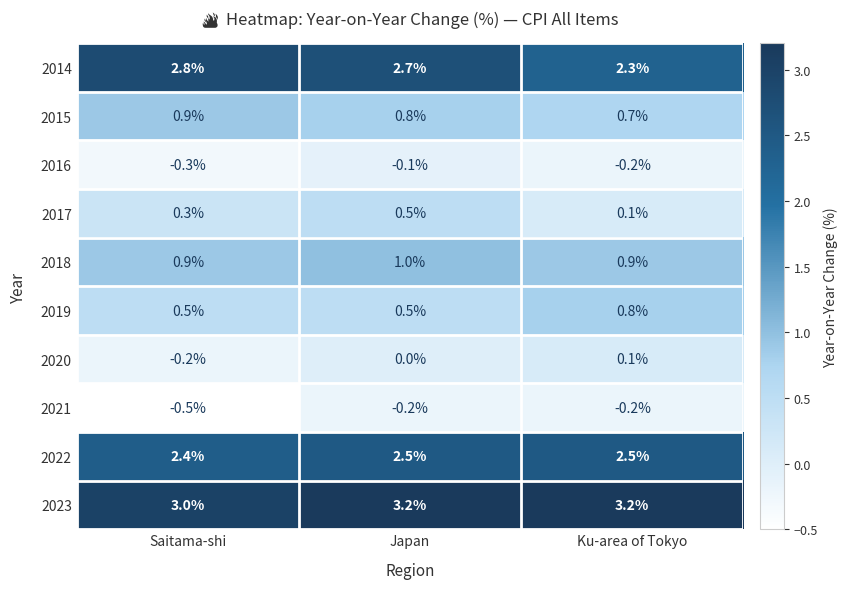

Reading left to right, transcribe all the data shown in this chart.

2014: Saitama-shi=2.8	Japan=2.7	Ku-area of Tokyo=2.3
2015: Saitama-shi=0.9	Japan=0.8	Ku-area of Tokyo=0.7
2016: Saitama-shi=-0.3	Japan=-0.1	Ku-area of Tokyo=-0.2
2017: Saitama-shi=0.3	Japan=0.5	Ku-area of Tokyo=0.1
2018: Saitama-shi=0.9	Japan=1.0	Ku-area of Tokyo=0.9
2019: Saitama-shi=0.5	Japan=0.5	Ku-area of Tokyo=0.8
2020: Saitama-shi=-0.2	Japan=0.0	Ku-area of Tokyo=0.1
2021: Saitama-shi=-0.5	Japan=-0.2	Ku-area of Tokyo=-0.2
2022: Saitama-shi=2.4	Japan=2.5	Ku-area of Tokyo=2.5
2023: Saitama-shi=3.0	Japan=3.2	Ku-area of Tokyo=3.2